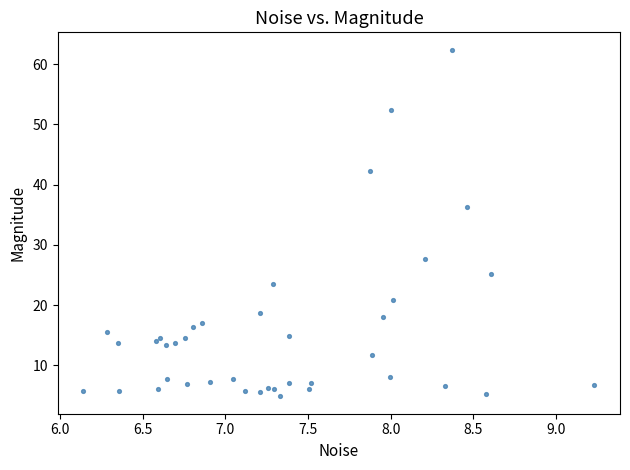

What Y value in the scatter plot is closest to 33?

36.4